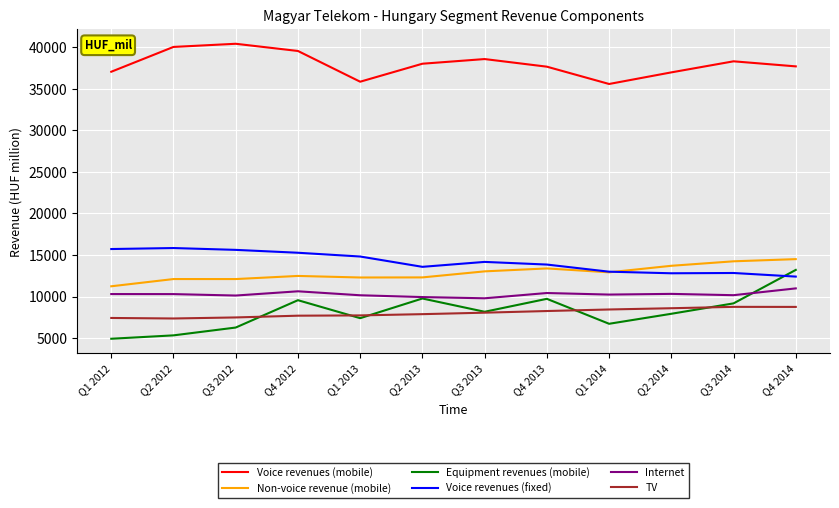

In Voice revenues (fixed), how many points are lower than both neighbors (excluding endpoints)?

2